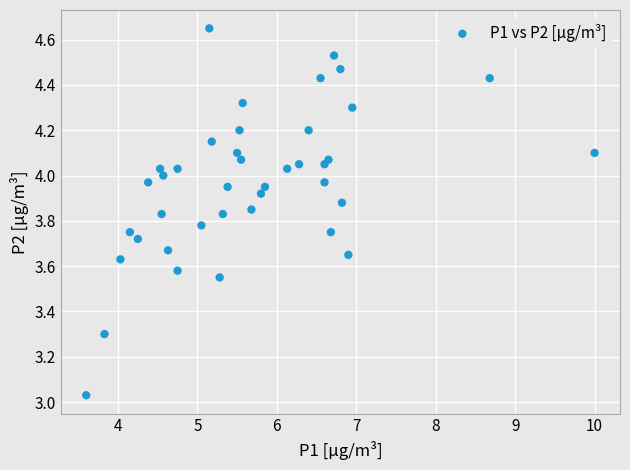

What is the range of X values (max minus min)?

6.4